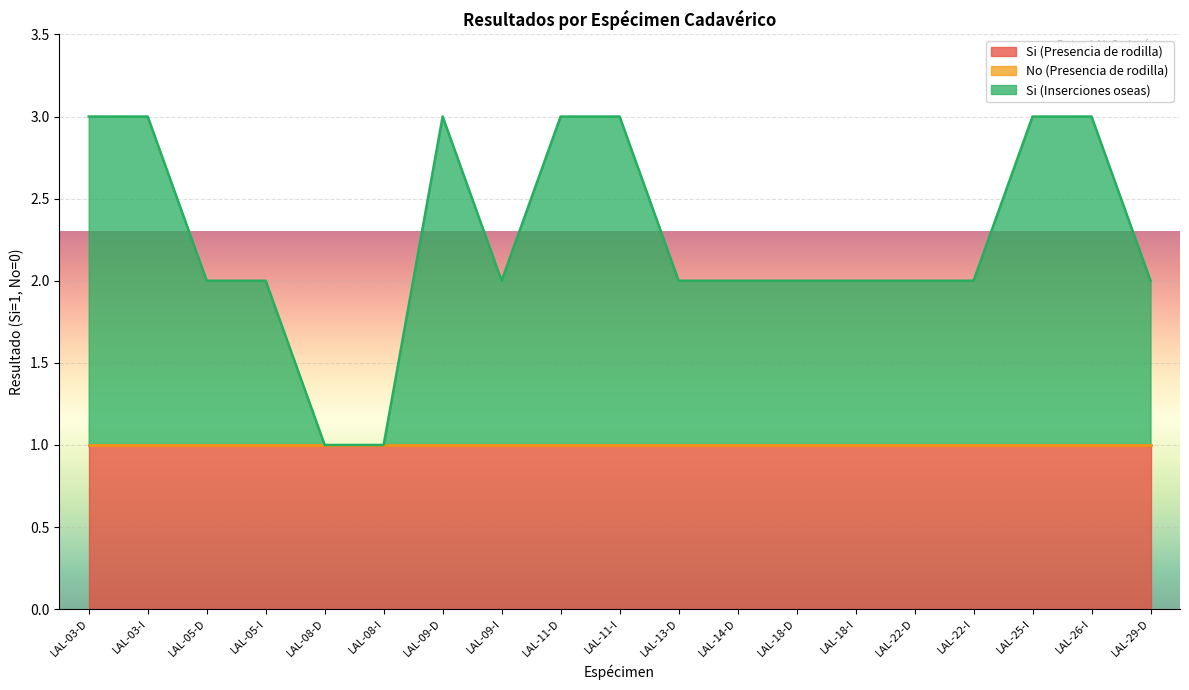

True or false: Si (Presencia de rodilla) and Si (Inserciones oseas) intersect in this chart.

True